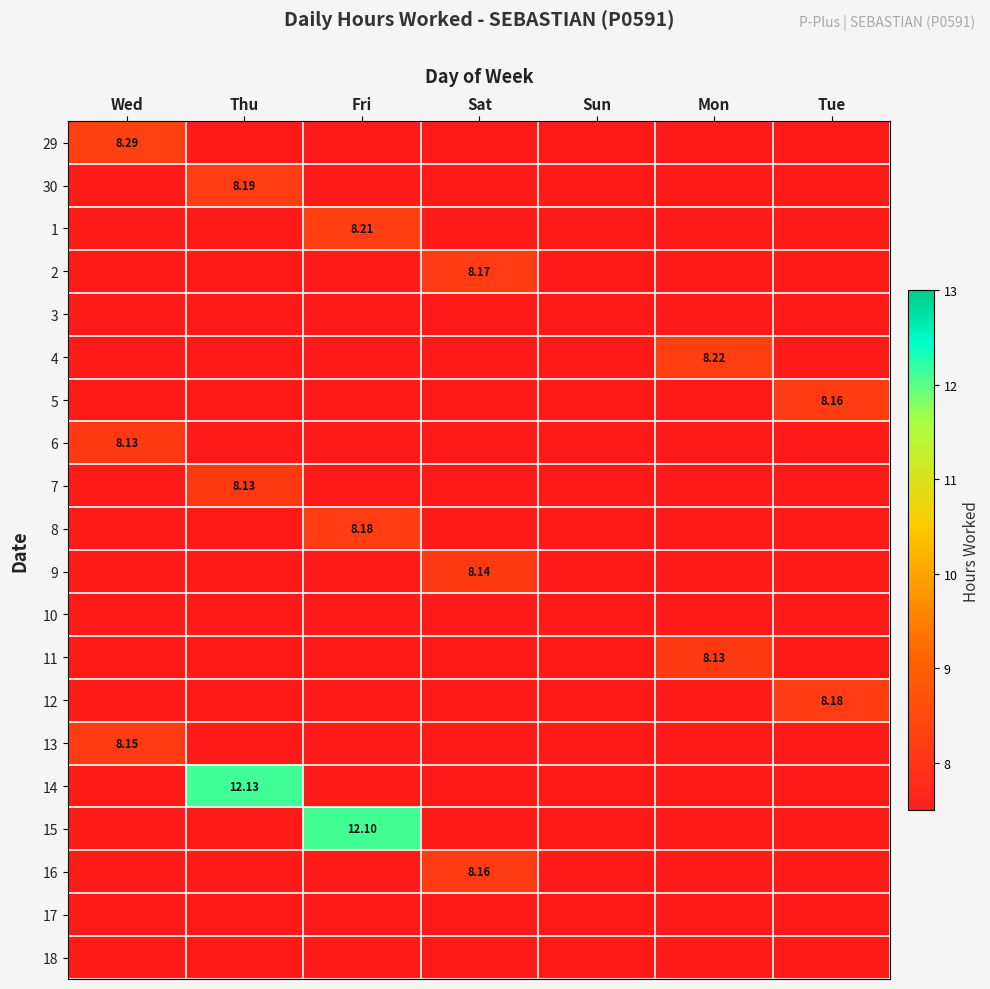

The 11 series shows -3.3 at Thu. True or false?

False